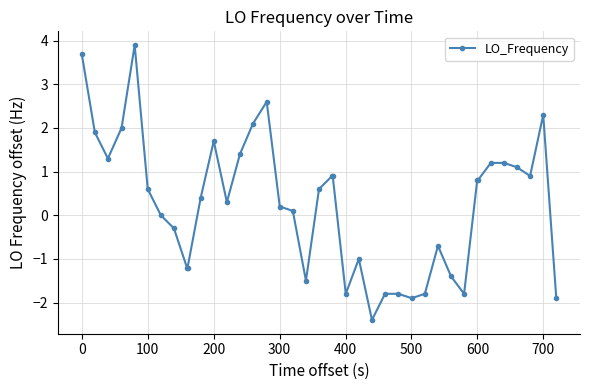

What is the maximum value shown in the chart?

3.9